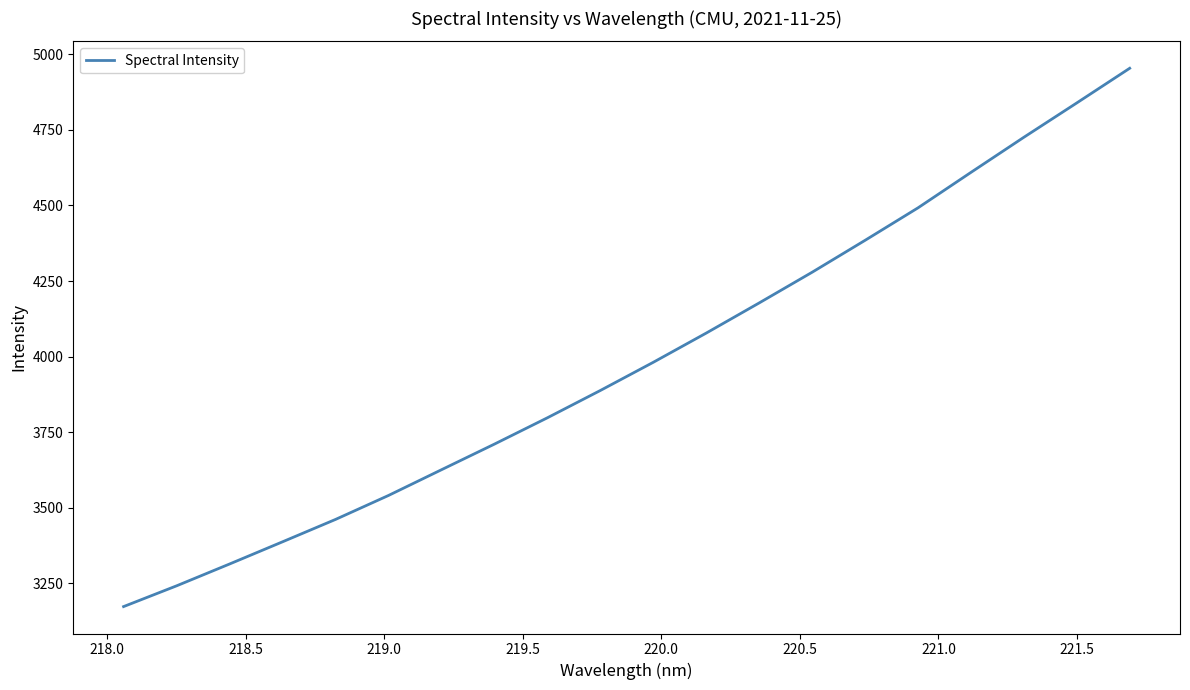

How many lines are shown in the chart?

1